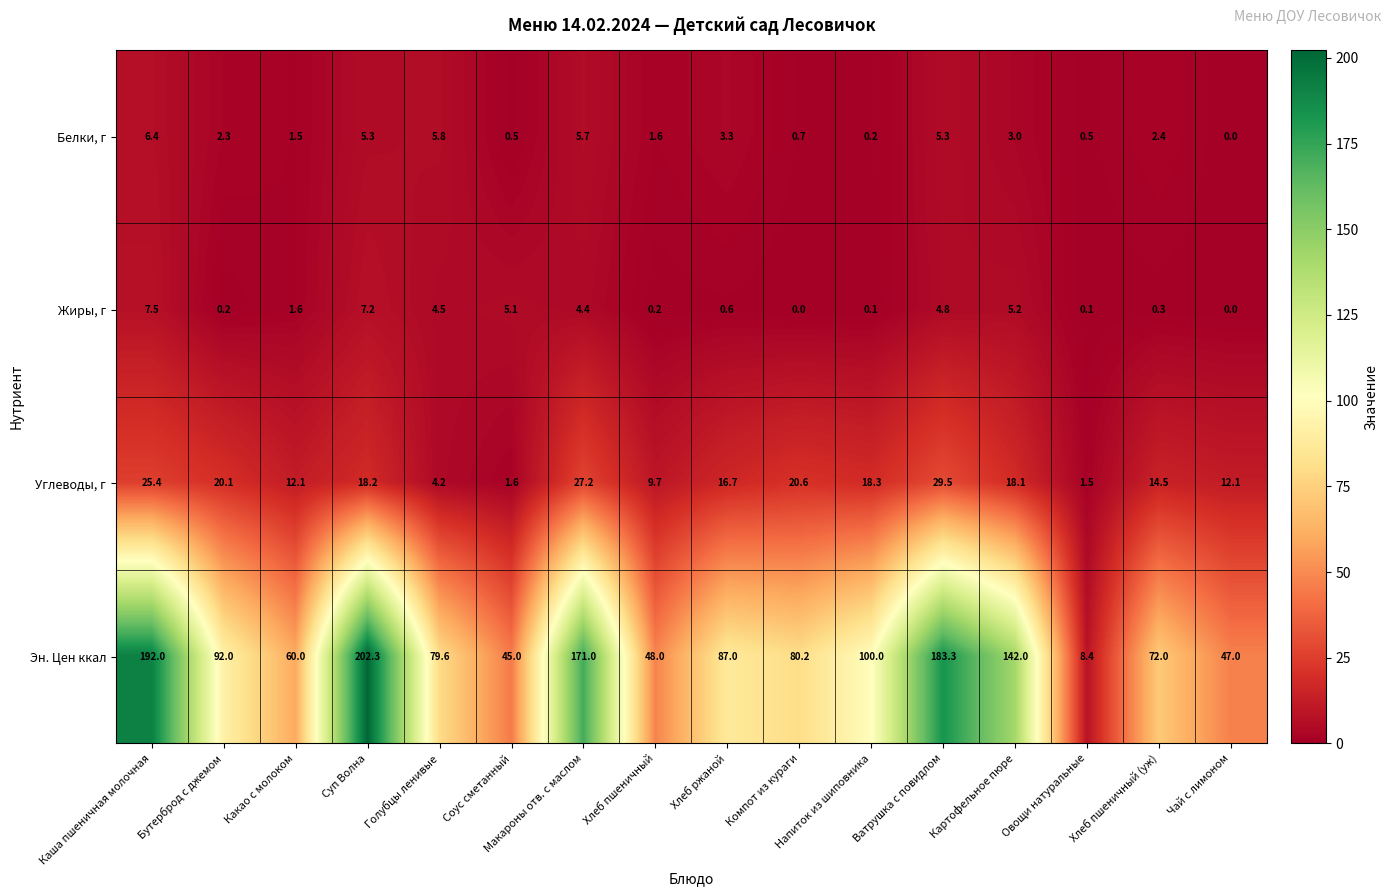

What is the greatest value displayed?

202.3